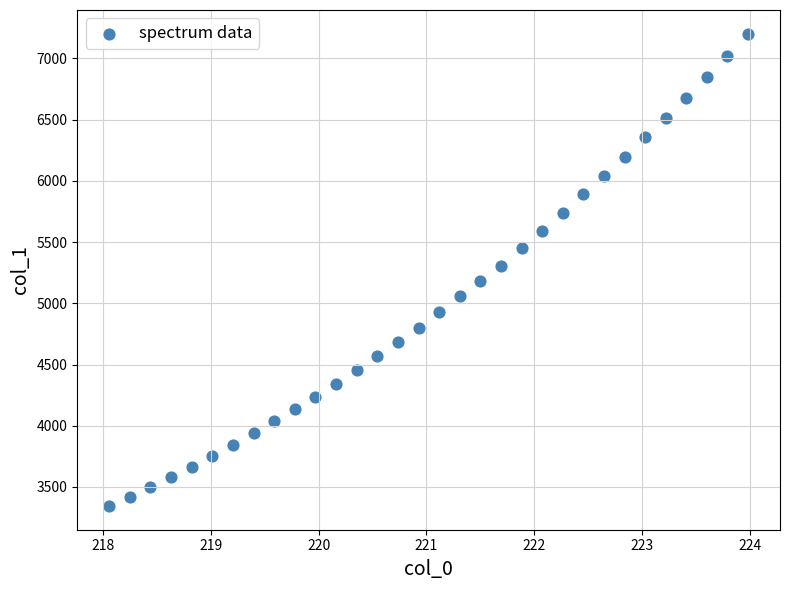

What is the range of Y values (max minus min)?

3859.1